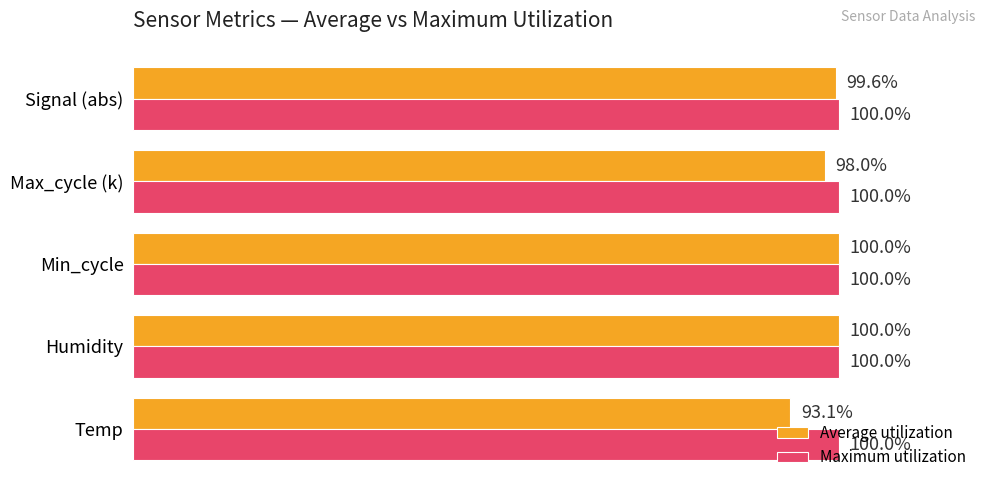

Which series has the largest total across all categories?

Maximum utilization